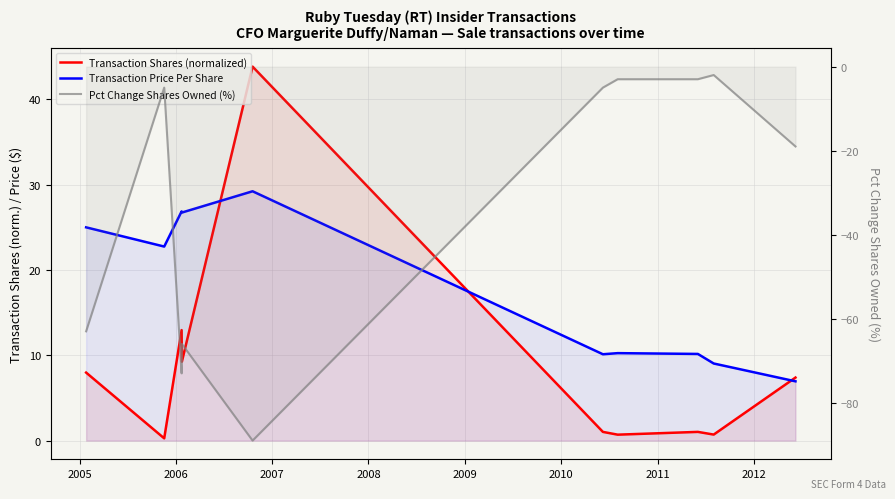

What is the smallest value displayed?

-89.0